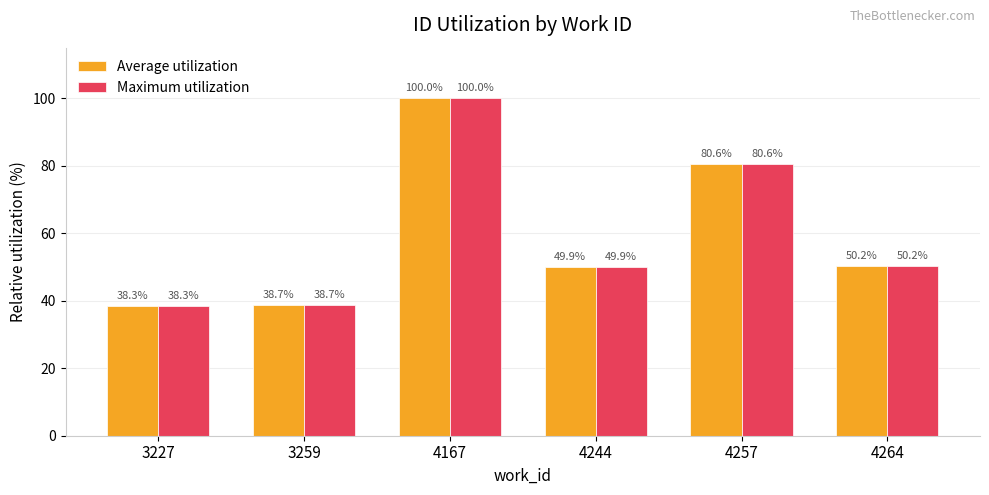

Reading left to right, list all the values displayed in this chart.

Average utilization: 38.3	38.7	100.0	49.9	80.6	50.2
Maximum utilization: 38.3	38.7	100.0	49.9	80.6	50.2